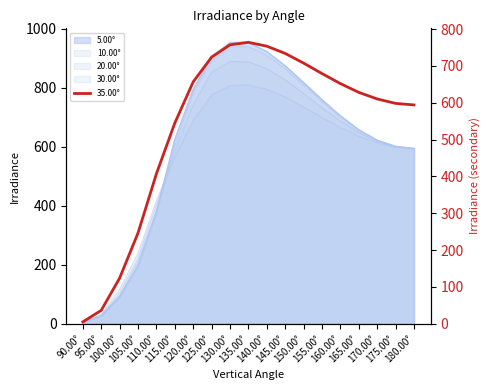

What is the difference between the maximum and minimum values?

759.2